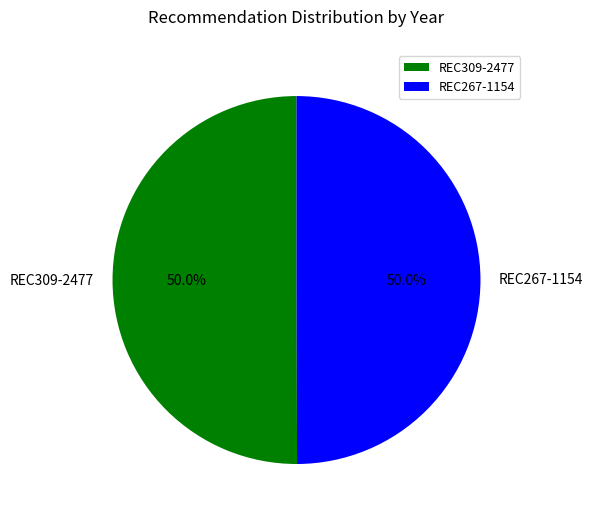

Approximately how many times larger is the value at REC267-1154 compared to REC309-2477?

1.0